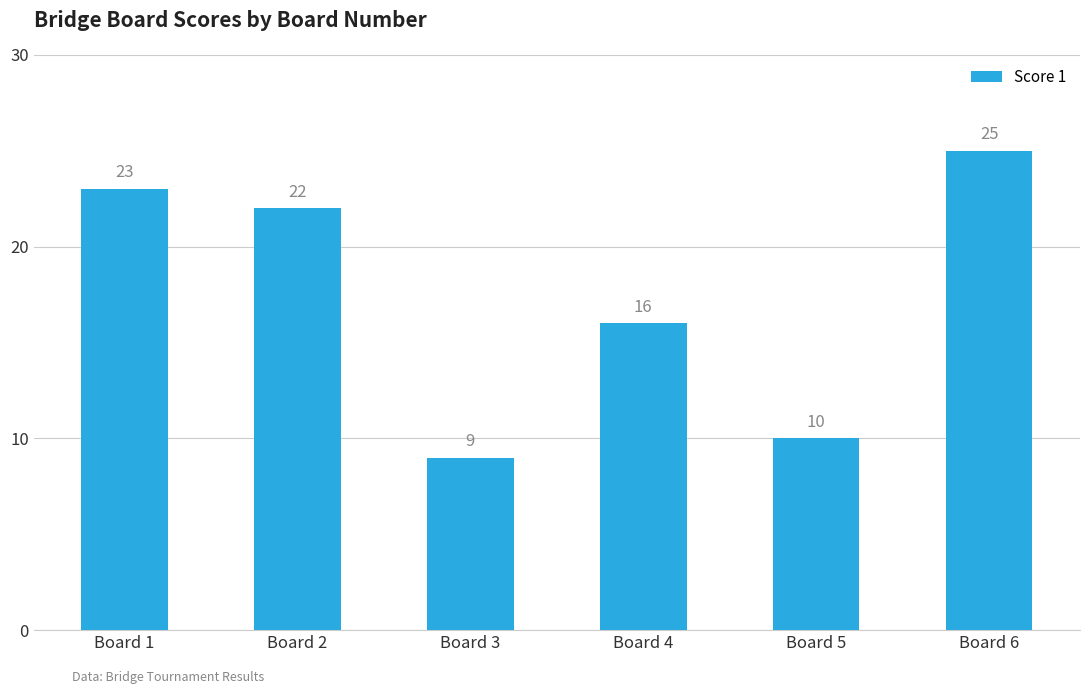

What is the smallest value displayed?

9